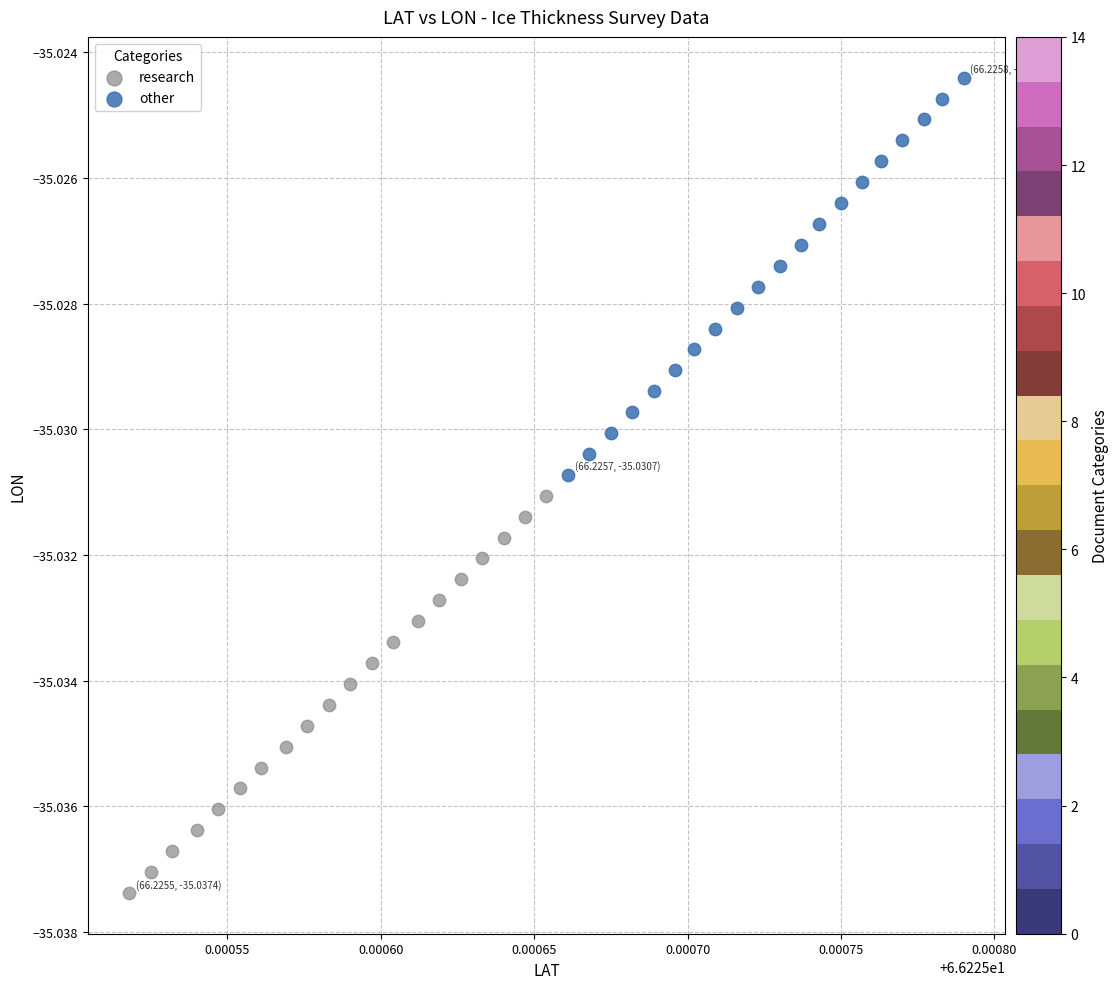

Which series has the largest Y range (max minus min)?

other